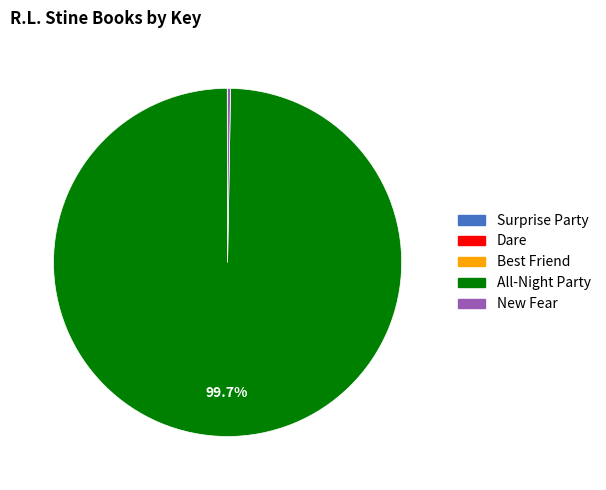

Which category has the biggest portion of the pie?

All-Night Party